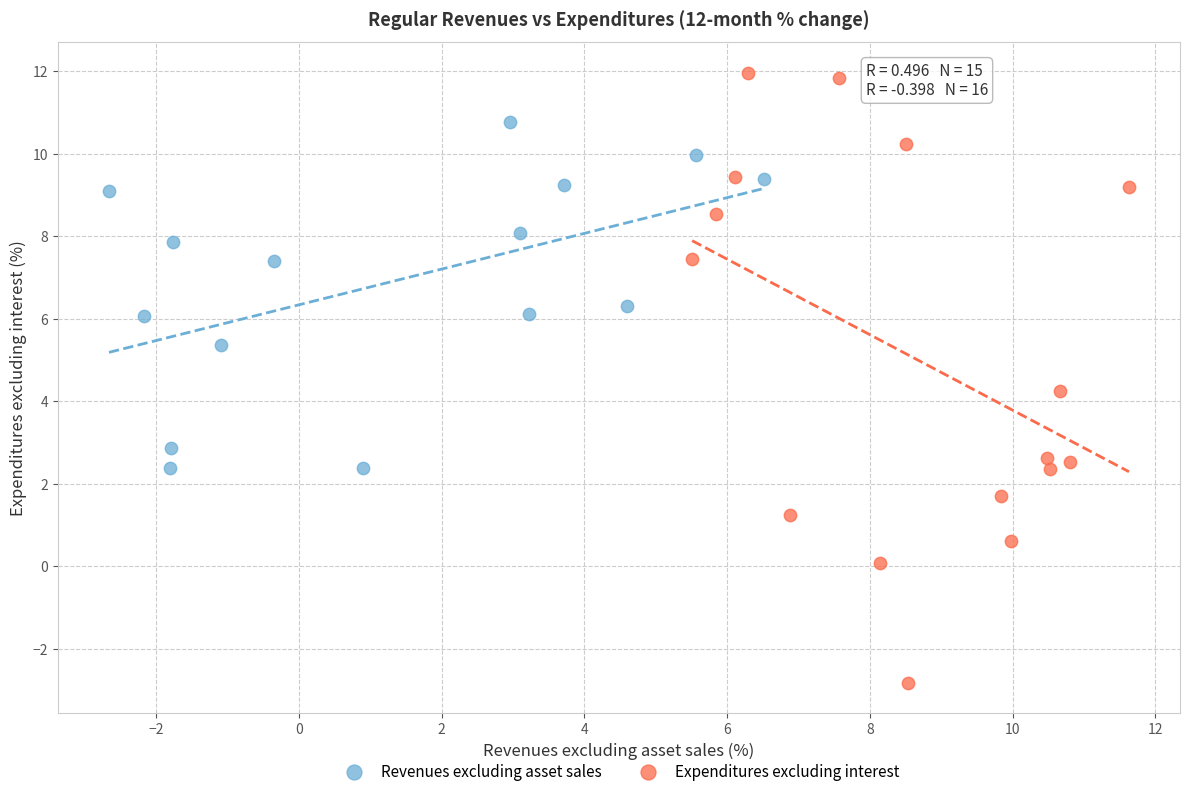

Which series has the largest Y range (max minus min)?

Expenditures excluding interest